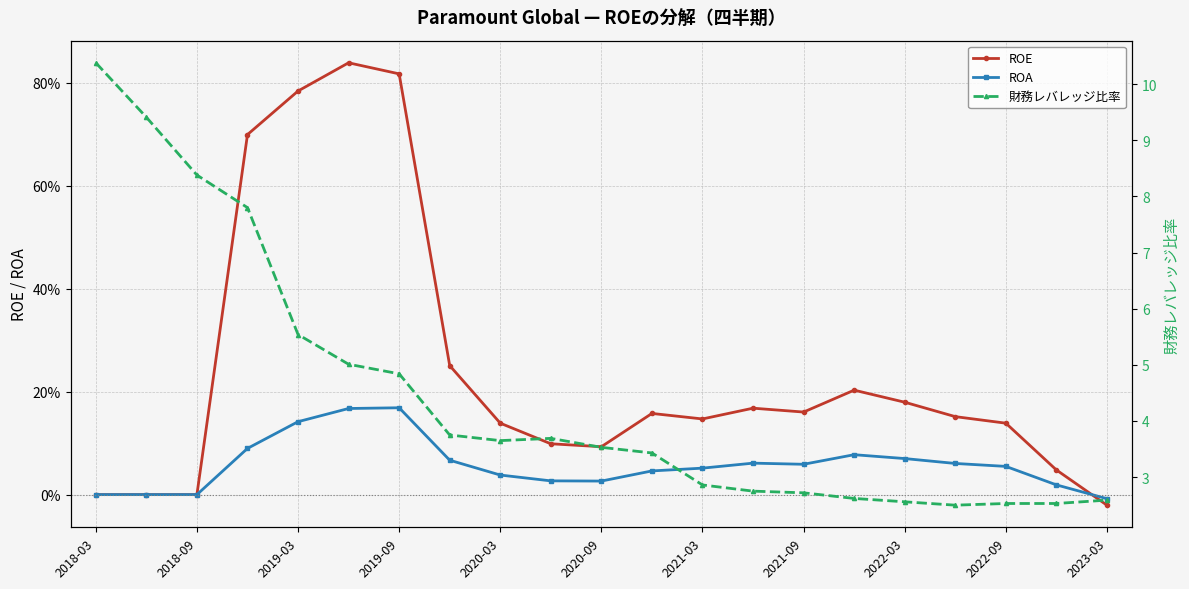

Reading right to left, extract all data points from this chart.

ROE: -0.0	0.0	0.1	0.2	0.2	0.2	0.2	0.2	0.1	0.2	0.1	0.1	0.1	0.3	0.8	0.8	0.8	0.7	0.0	0.0	0.0
ROA: -0.0	0.0	0.1	0.1	0.1	0.1	0.1	0.1	0.1	0.0	0.0	0.0	0.0	0.1	0.2	0.2	0.1	0.1	0.0	0.0	0.0
財務レバレッジ比率: 2.6	2.5	2.5	2.5	2.6	2.6	2.7	2.8	2.9	3.4	3.5	3.7	3.6	3.8	4.8	5.0	5.5	7.8	8.4	9.4	10.4